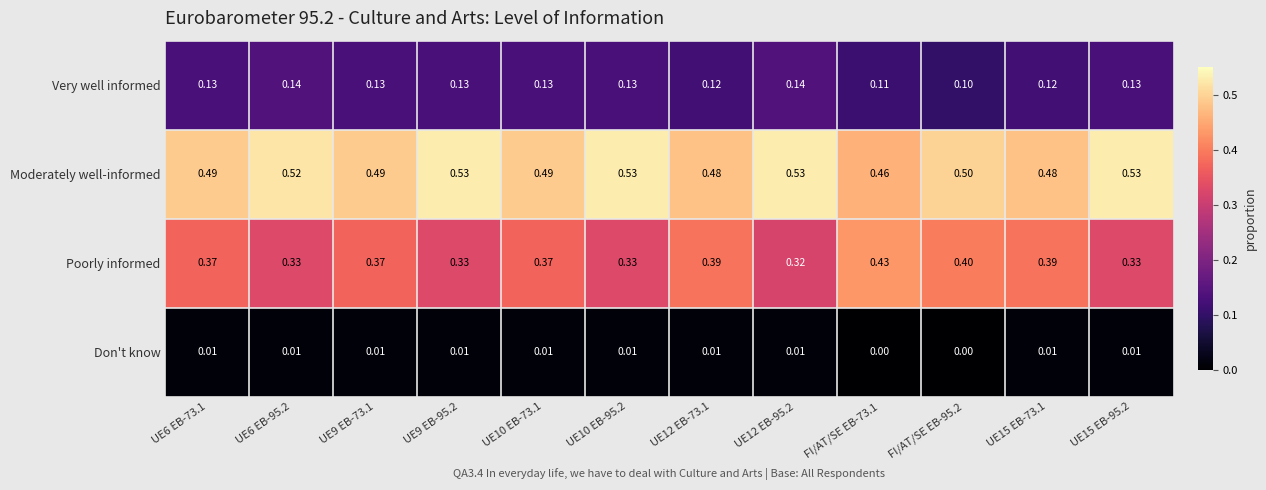

Which series has the widest spread of values?

Poorly informed